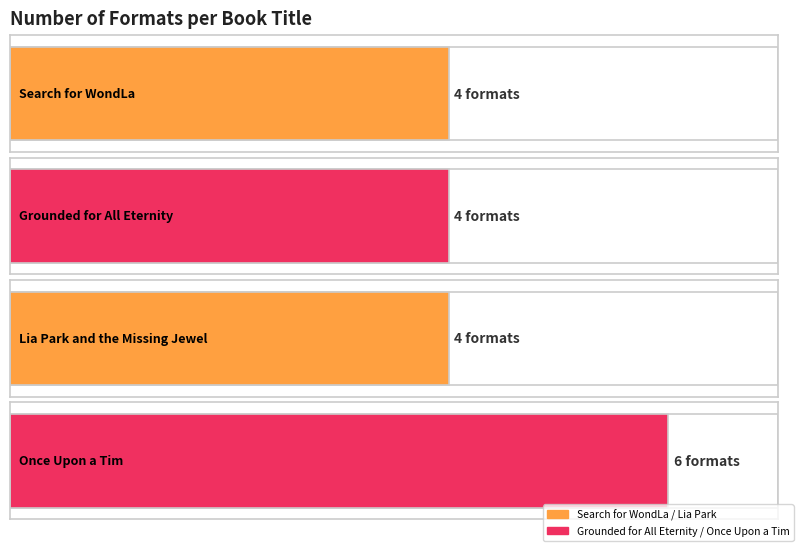

What is the label of the 1st bar from the right?

Once Upon a Tim